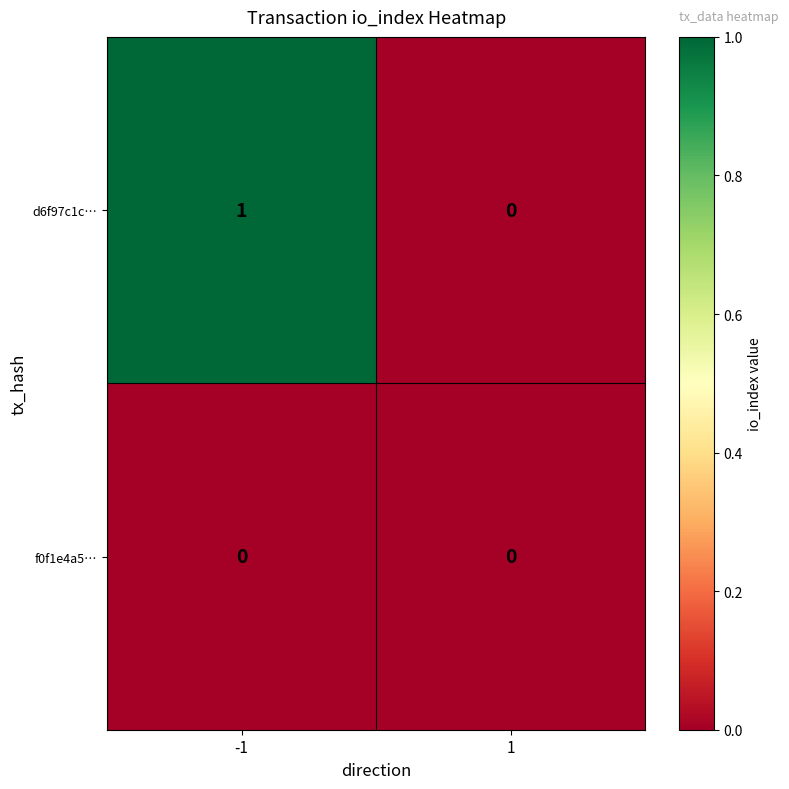

The value of f0f1e4a5… at 1 is 0. True or false?

True